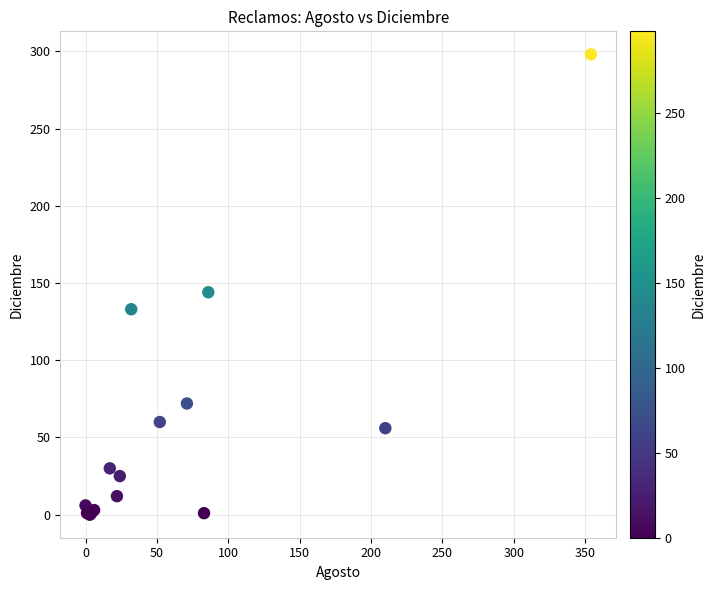

What Y value in the scatter plot is closest to 149?

144